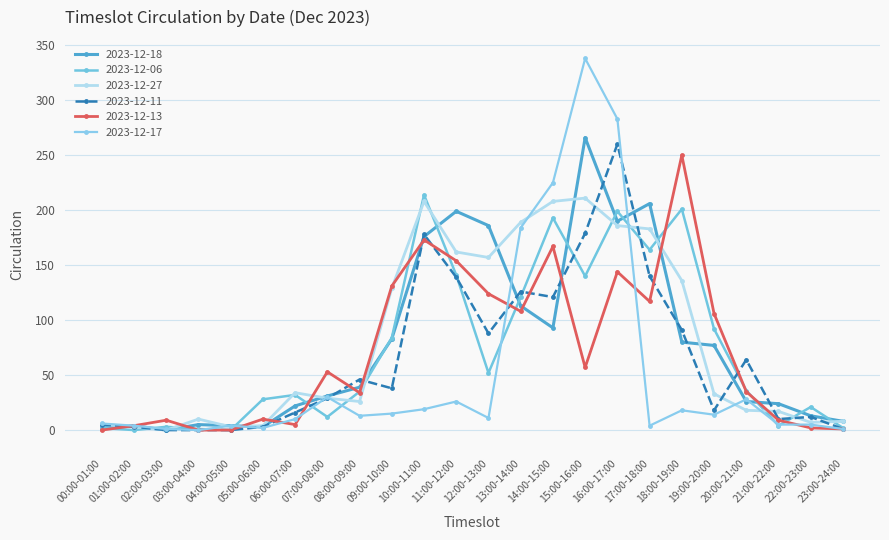

What is the sum of the 2023-12-11 values at 16:00-17:00 and 12:00-13:00?

348